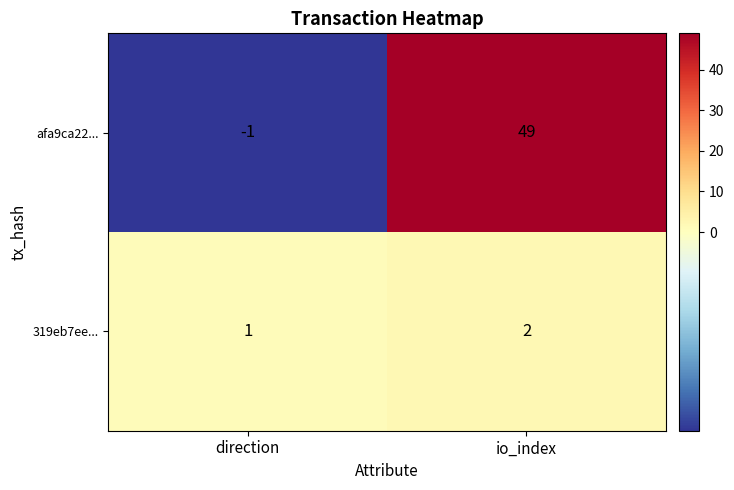

List the series in order of their peak value, highest first.

afa9ca22..., 319eb7ee...